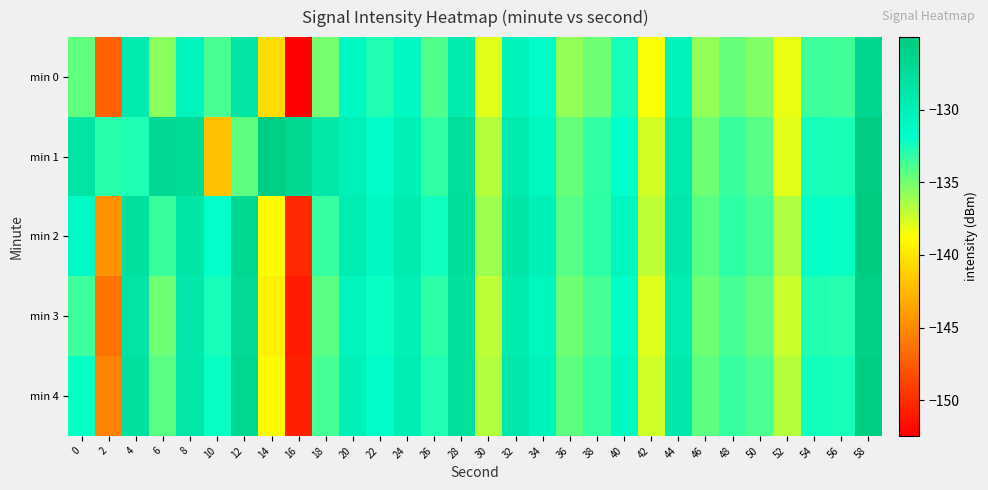

Which series has the largest total across all categories?

min 1